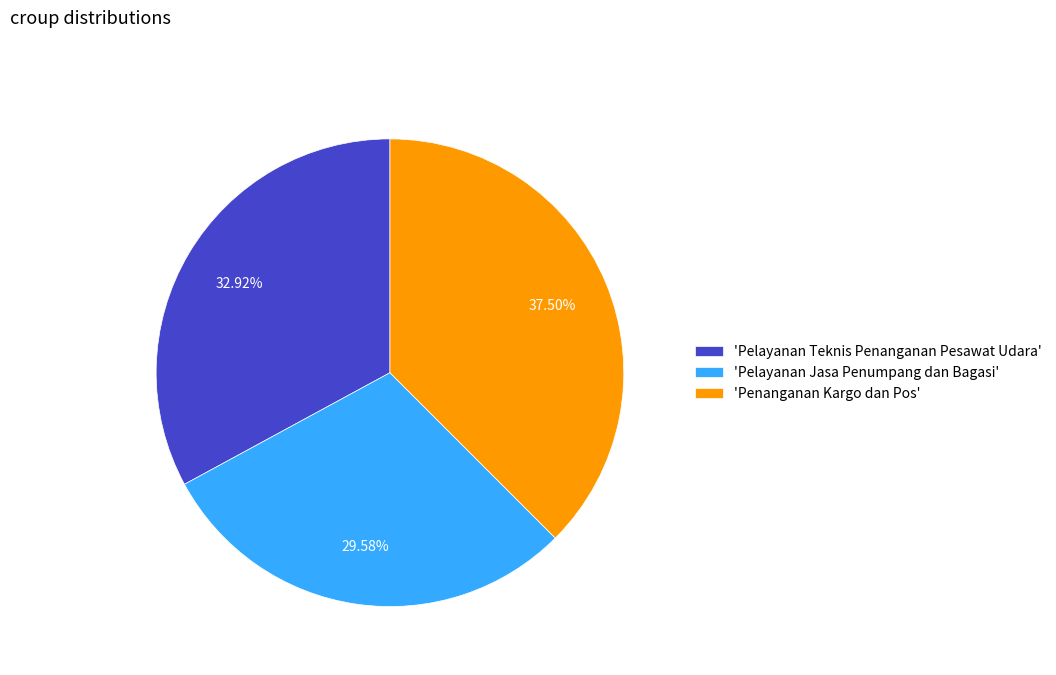

Which has a higher value, 'Pelayanan Jasa Penumpang dan Bagasi' or 'Pelayanan Teknis Penanganan Pesawat Udara'?

'Pelayanan Teknis Penanganan Pesawat Udara'